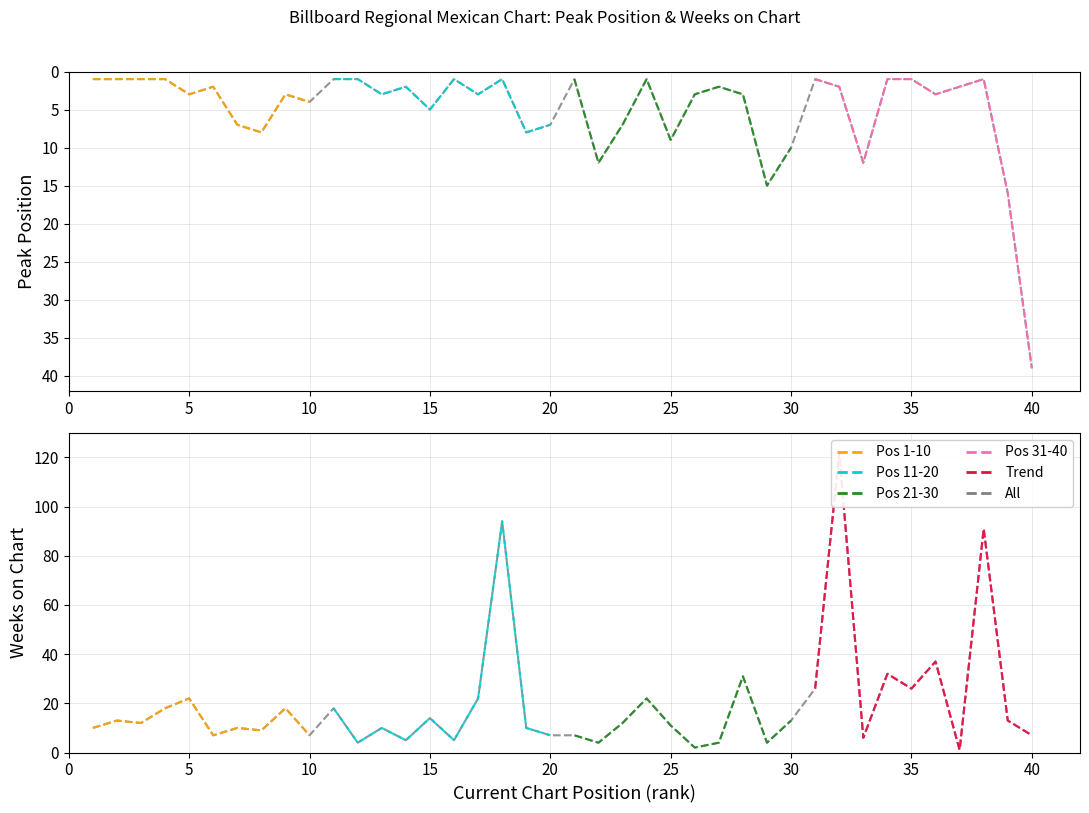

Reading left to right, what are all the values shown in this chart?

Peak Position: 1=1	2=1	3=1	4=1	5=3	6=2	7=7	8=8	9=3	10=4	11=1	12=1	13=3	14=2	15=5	16=1	17=3	18=1	19=8	20=7	21=1	22=12	23=7	24=1	25=9	26=3	27=2	28=3	29=15	30=10	31=1	32=2	33=12	34=1	35=1	36=3	37=2	38=1	39=16	40=39
Weeks on Chart: 1=10	2=13	3=12	4=18	5=22	6=7	7=10	8=9	9=18	10=7	11=18	12=4	13=10	14=5	15=14	16=5	17=22	18=94	19=10	20=7	21=7	22=4	23=12	24=22	25=11	26=2	27=4	28=31	29=4	30=13	31=26	32=122	33=6	34=32	35=26	36=37	37=1	38=91	39=13	40=7